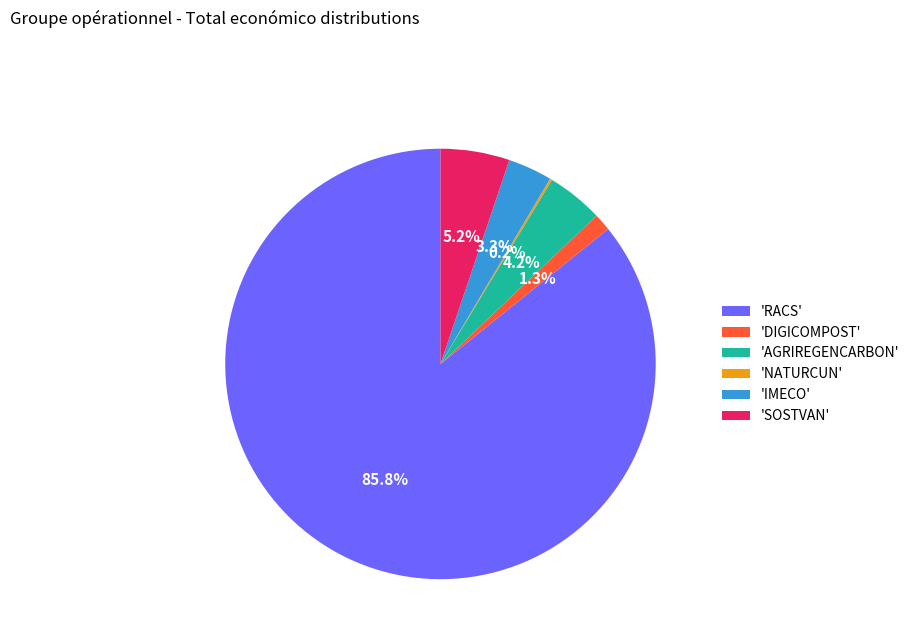

Is there any slice that represents more than half of the pie?

Yes